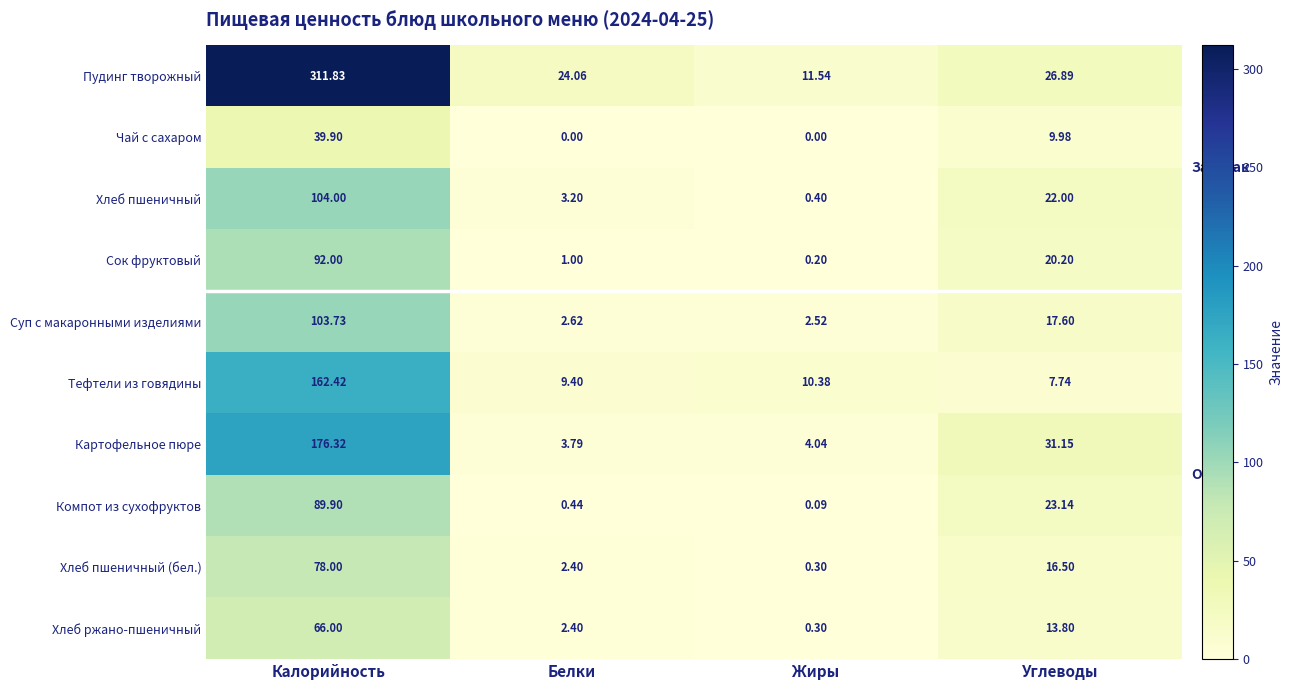

At which label does Хлеб пшеничный first exceed 22?

Калорийность